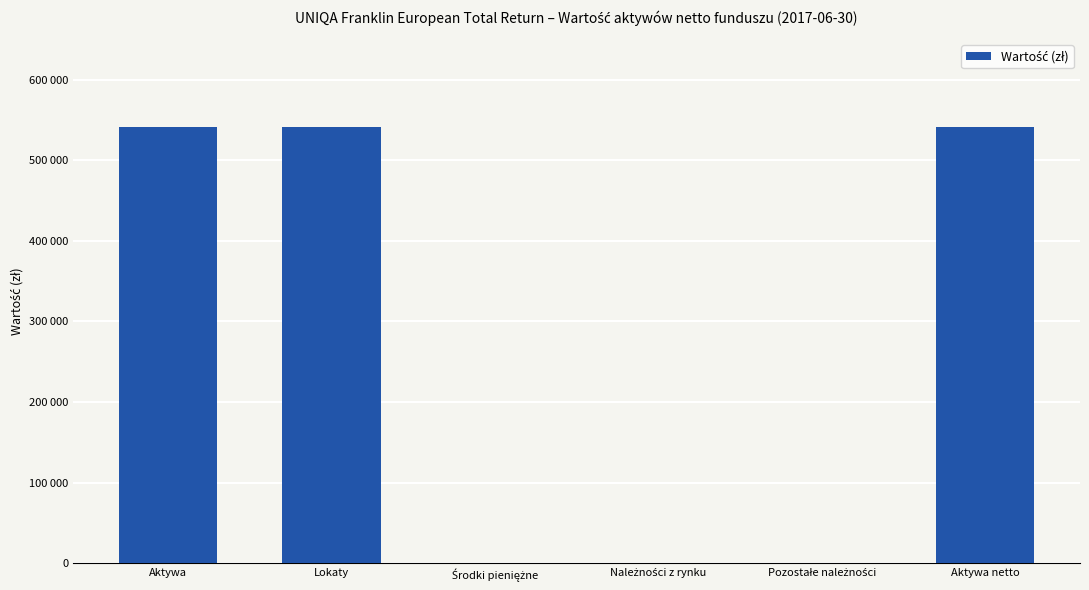

Are the bars horizontal?

No